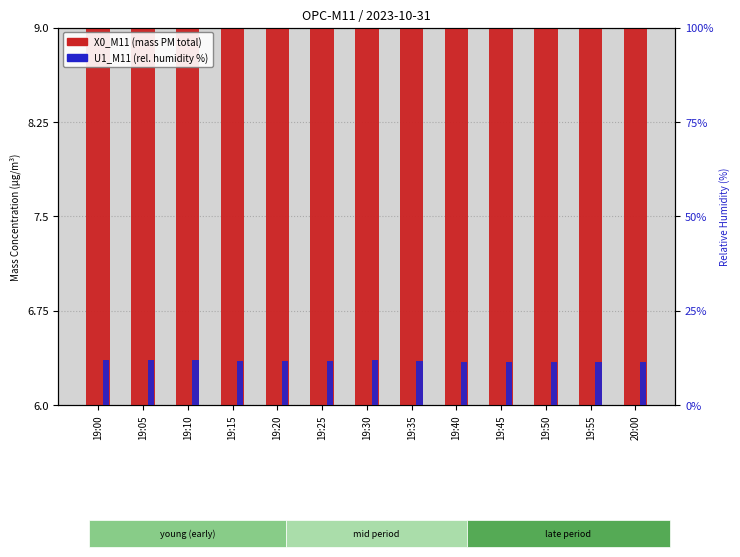

What is the difference between the X0_M11 (mass PM total) values at 19:10 and 19:05?

0.1